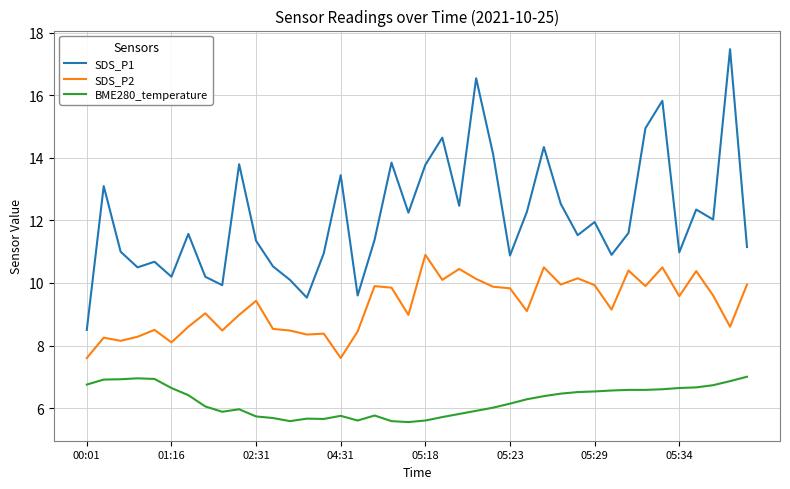

What is the difference between the maximum and minimum values in the SDS_P2 series?

3.3